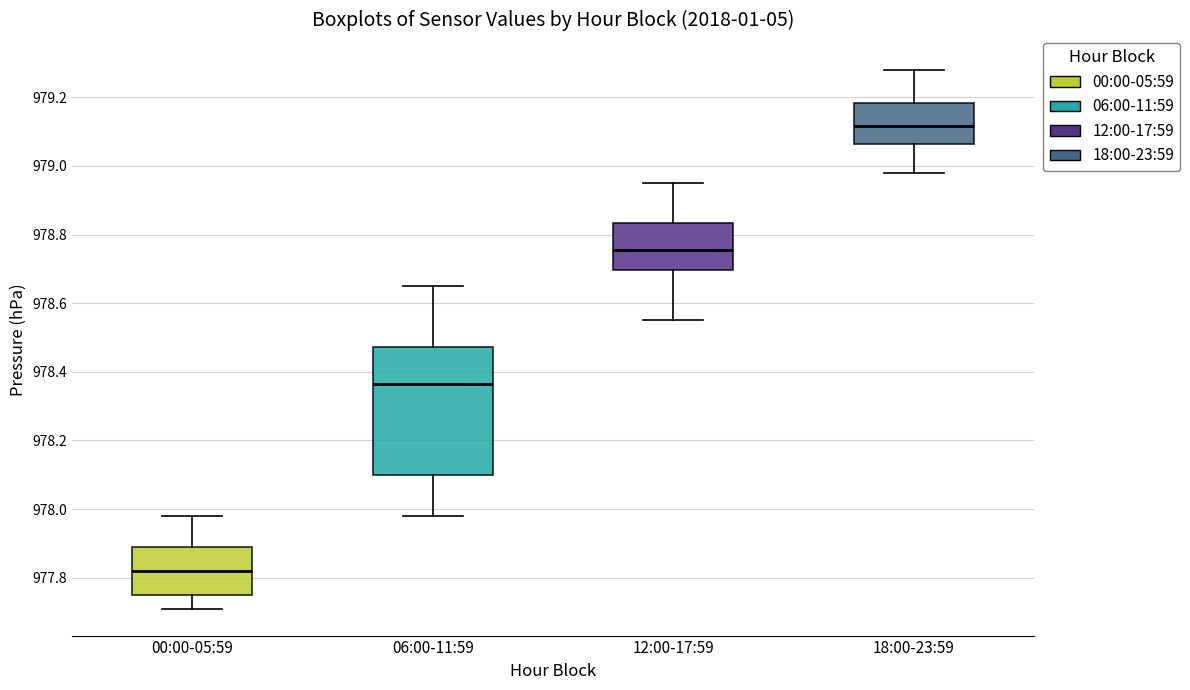

Reading left to right, read every box against the y-axis: the position of its median line, the range the box covers, and the ends of its whiskers. The values are not printed on the chart, so give them approximately, as read against the axis.

00:00-05:59: median 977.82, box 977.76 to 977.90, whiskers 977.72 to 977.98
06:00-11:59: median 978.36, box 978.10 to 978.48, whiskers 977.98 to 978.66
12:00-17:59: median 978.76, box 978.70 to 978.84, whiskers 978.56 to 978.96
18:00-23:59: median 979.12, box 979.06 to 979.18, whiskers 978.98 to 979.28